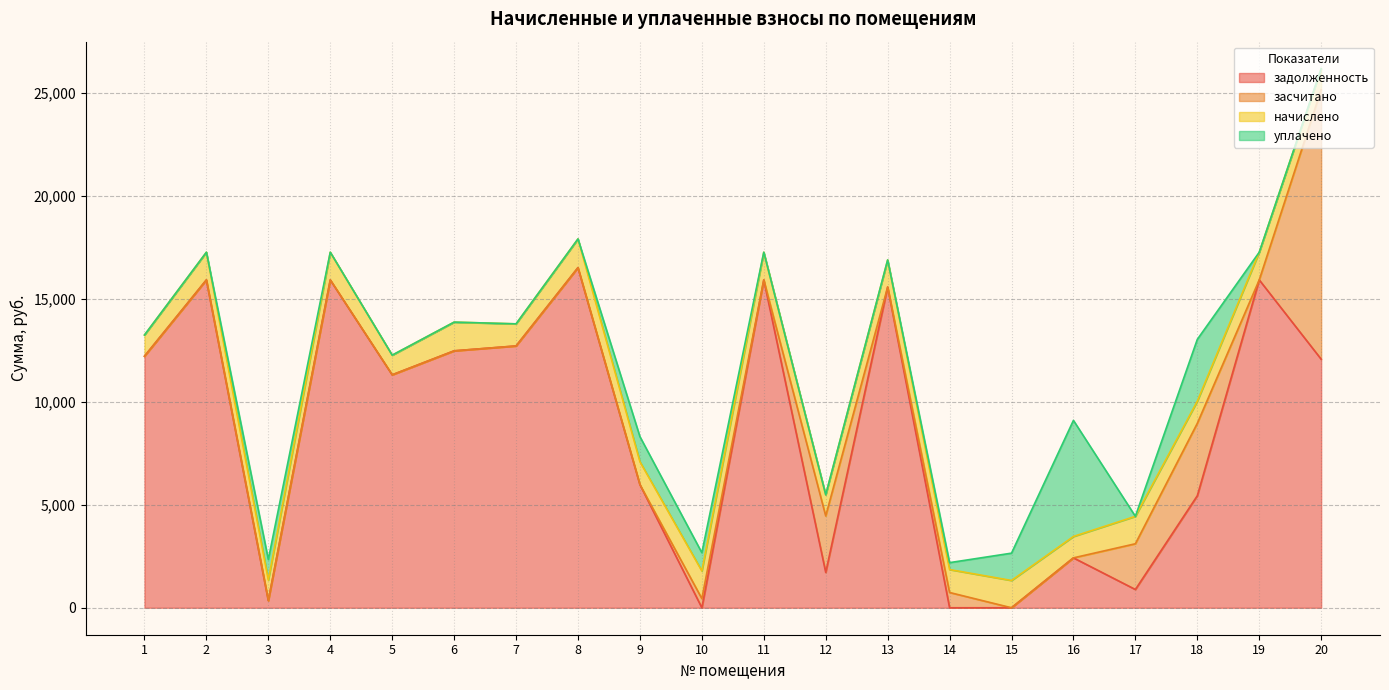

True or false: задолженность has a value of 21596.1 at 11.

False